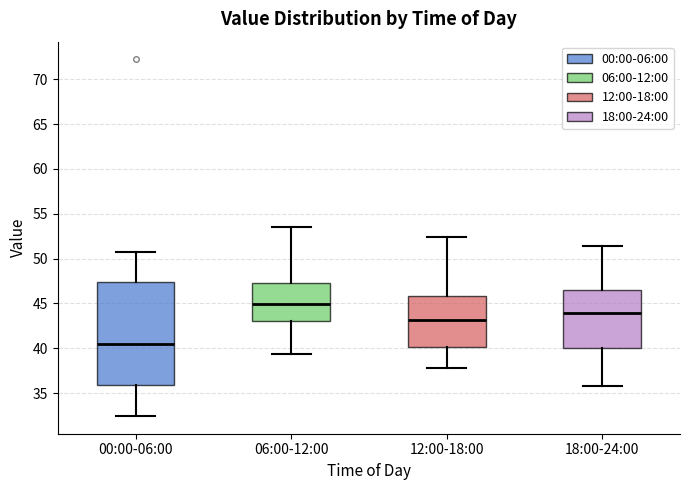

Reading left to right, read every box against the y-axis: the position of its median line, the range the box covers, and the ends of its whiskers. The values are not printed on the chart, so give them approximately, as read against the axis.

00:00-06:00: median 40.5, box 36.0 to 47.5, whiskers 32.5 to 50.5
06:00-12:00: median 45.0, box 43.0 to 47.5, whiskers 39.5 to 53.5
12:00-18:00: median 43.0, box 40.0 to 46.0, whiskers 38.0 to 52.5
18:00-24:00: median 44.0, box 40.0 to 46.5, whiskers 36.0 to 51.5